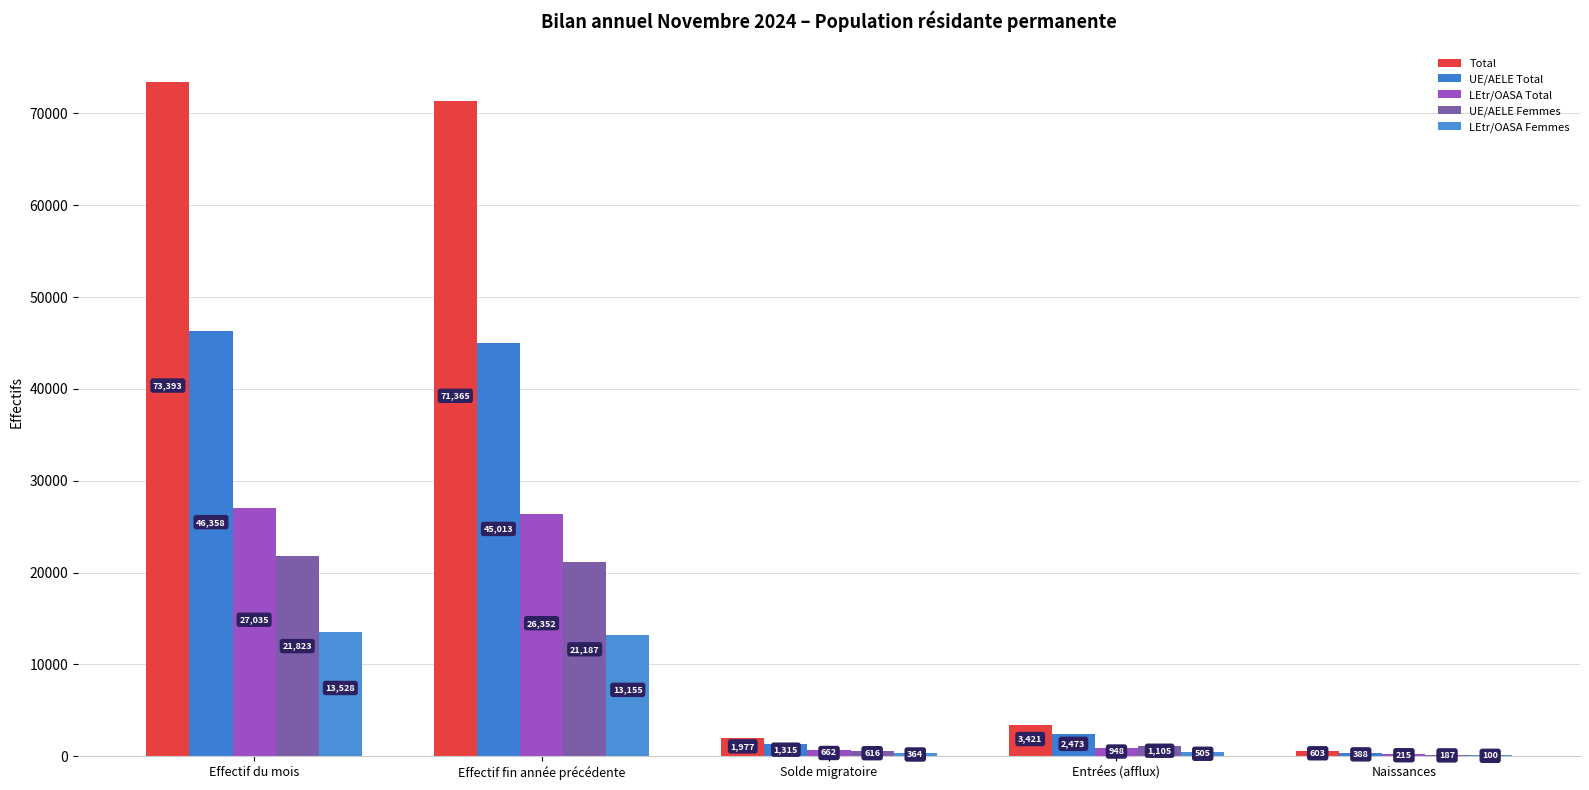

Read the LEtr/OASA Total value at Naissances.

215